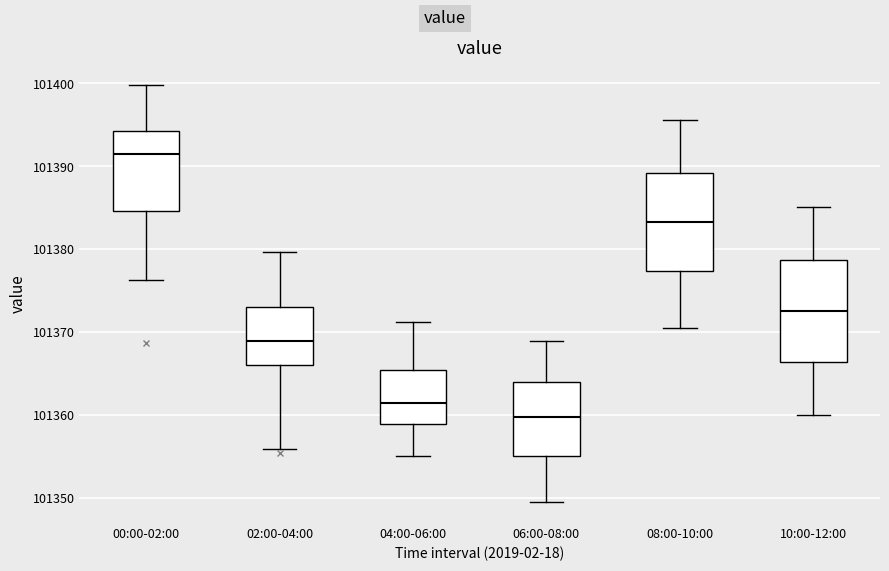

Reading left to right, transcribe this box plot: for each box, give where its median line is, the range the box spans, and where its two whiskers end, as read against the y-axis. The values are not printed on the chart, so give them approximately, as read against the axis.

00:00-02:00: median 101391, box 101385 to 101394, whiskers 101376 to 101400
02:00-04:00: median 101369, box 101366 to 101373, whiskers 101356 to 101380
04:00-06:00: median 101361, box 101359 to 101365, whiskers 101355 to 101371
06:00-08:00: median 101360, box 101355 to 101364, whiskers 101349 to 101369
08:00-10:00: median 101383, box 101377 to 101389, whiskers 101371 to 101396
10:00-12:00: median 101373, box 101366 to 101379, whiskers 101360 to 101385